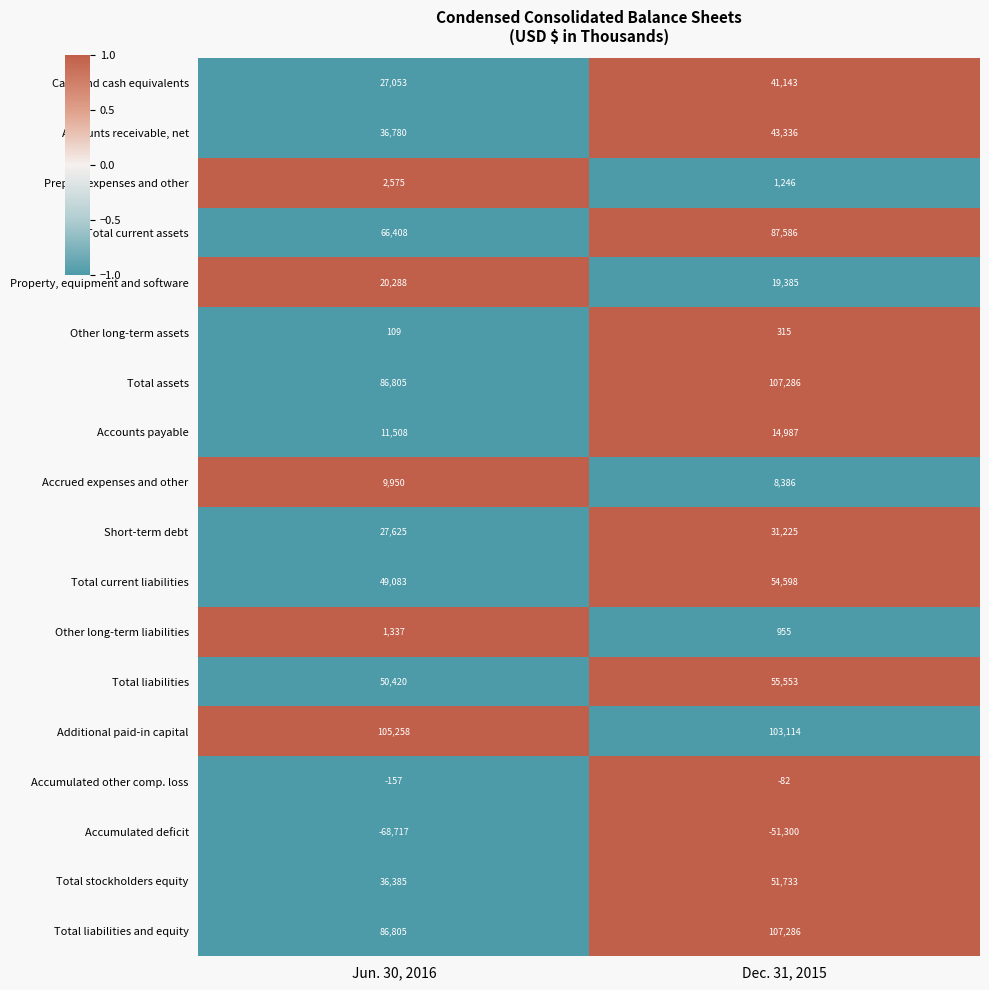

What is the approximate value of Accounts receivable, net at Jun. 30, 2016?

36780